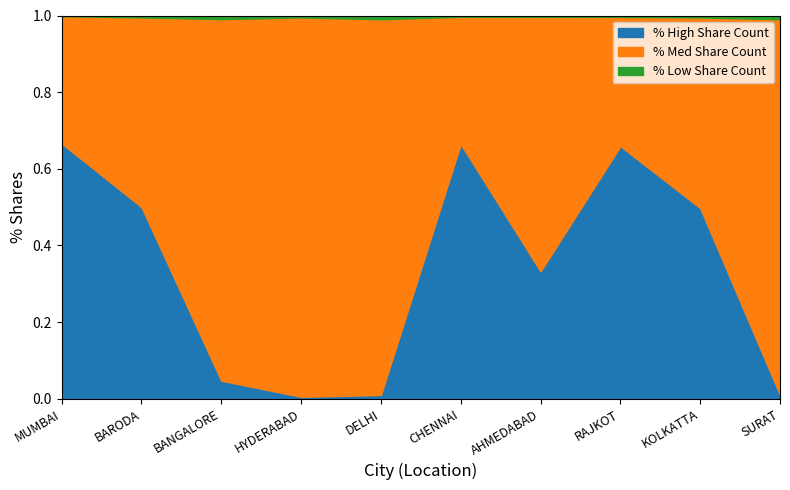

What is the sum of all Share Count (Low) values?

10